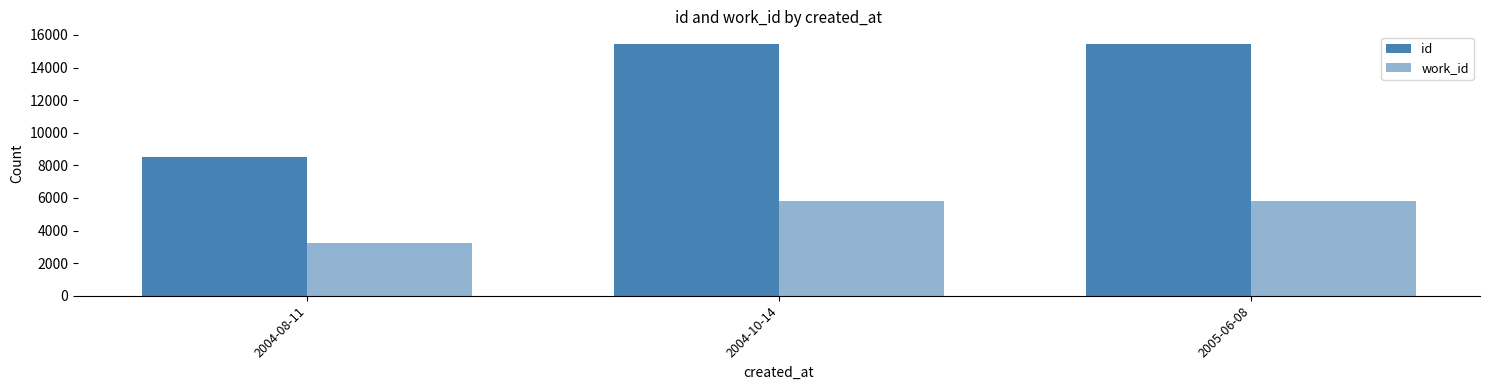

Rank the series by their maximum value, from highest to lowest.

id, work_id